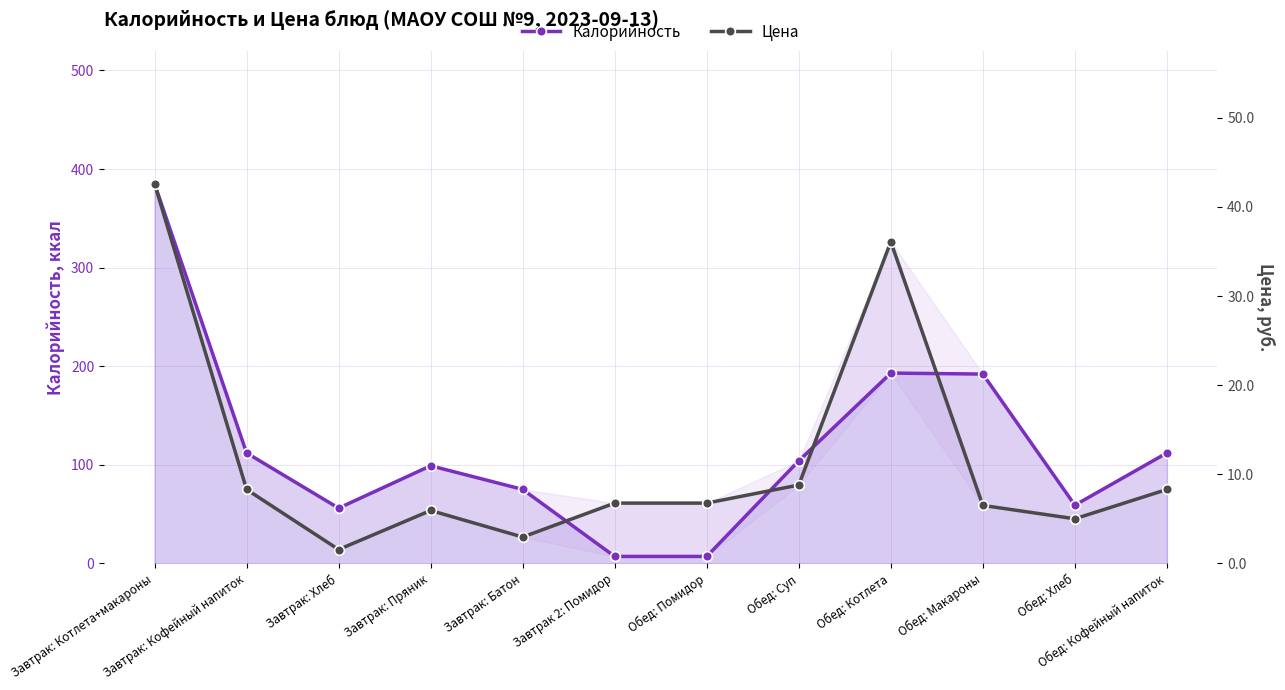

At Завтрак: Пряник, list the series in order from largest to smallest.

Калорийность, Цена